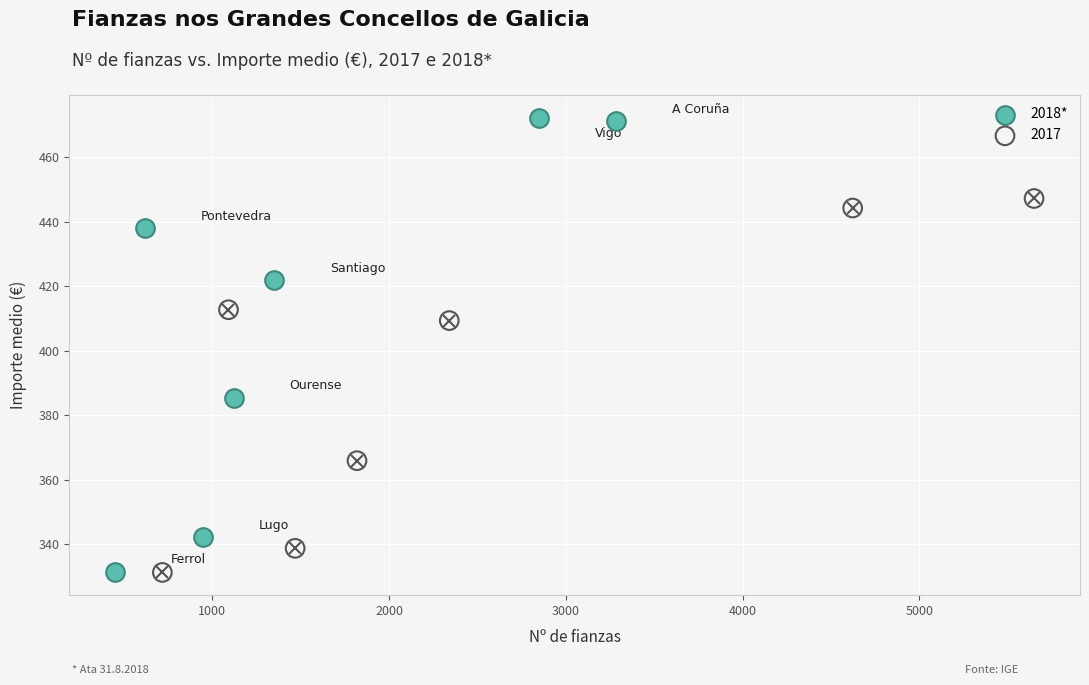

Which series has the largest Y range (max minus min)?

2018*